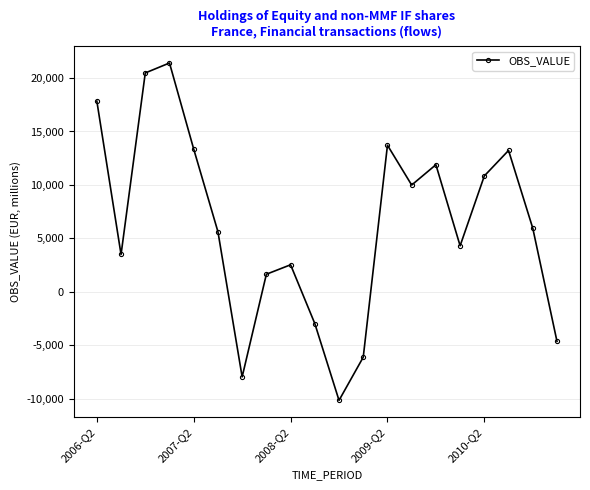

What is the average value?

6222